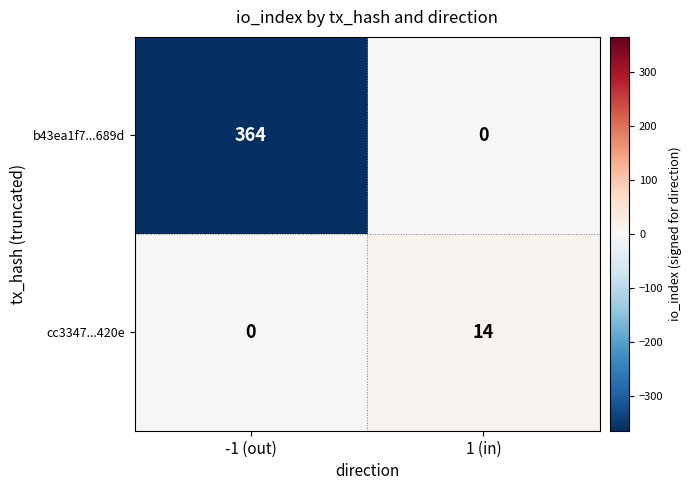

What is the difference between the highest and lowest values at -1 (out)?

364